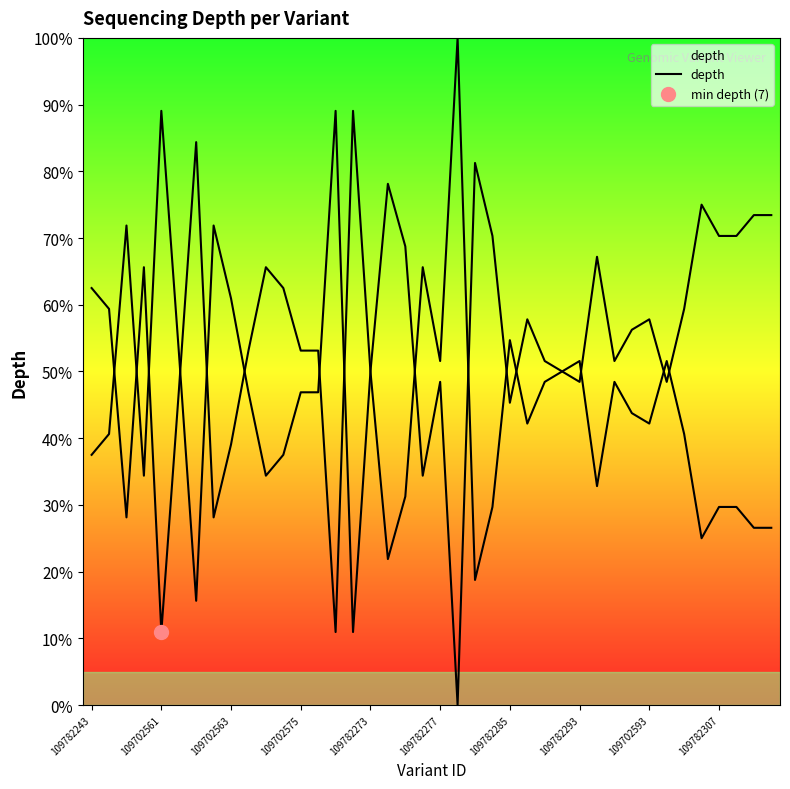

Reading right to left, list all the values displayed in this chart.

26.6	26.6	29.7	29.7	25.0	40.6	51.6	42.2	43.8	48.4	32.8	51.6	50.0	48.4	42.2	54.7	29.7	18.8	100.0	51.6	65.6	31.2	21.9	50.0	89.1	10.9	53.1	53.1	62.5	65.6	53.1	39.1	28.1	84.4	46.9	10.9	65.6	28.1	59.4	62.5